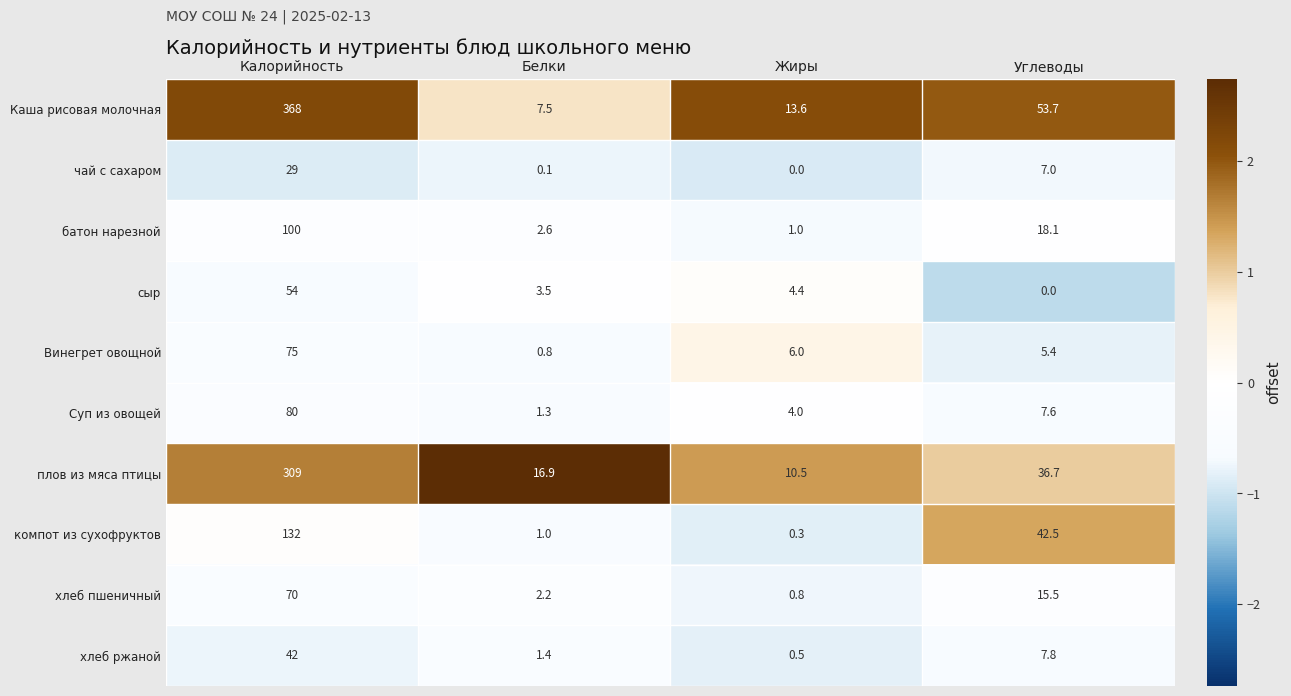

The плов из мяса птицы series shows 56.5 at Углеводы. True or false?

False